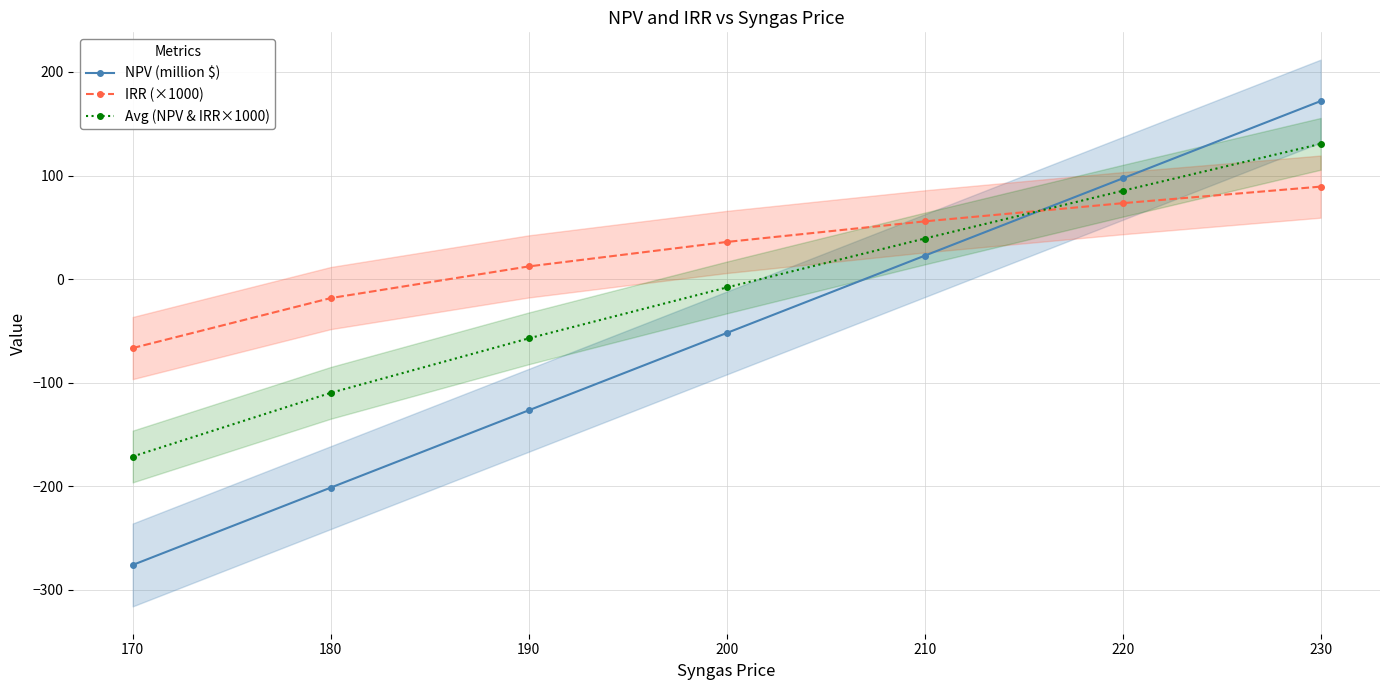

Does the chart have visible grid lines?

Yes